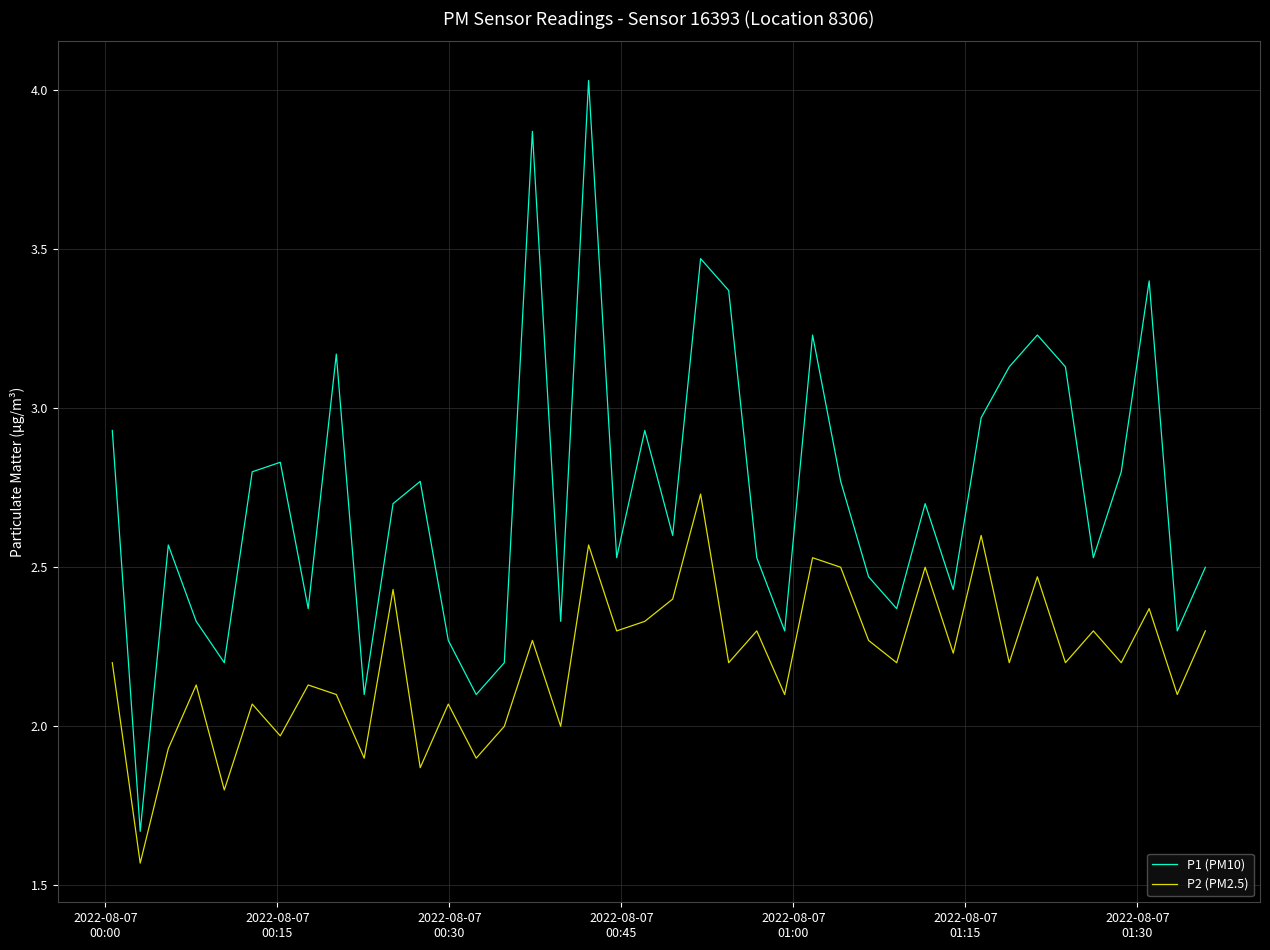

At how many categories does at least one series exceed 1?

40